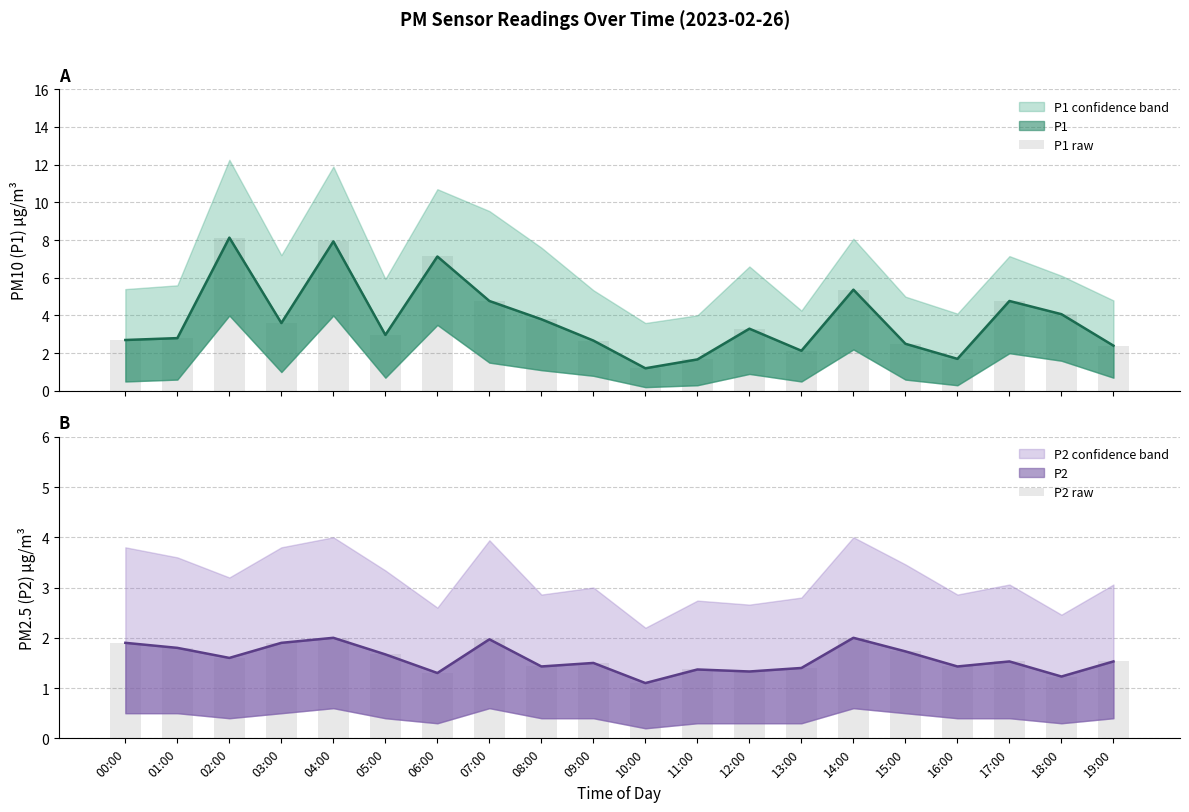

At which label does P1 raw reach its peak?

02:00